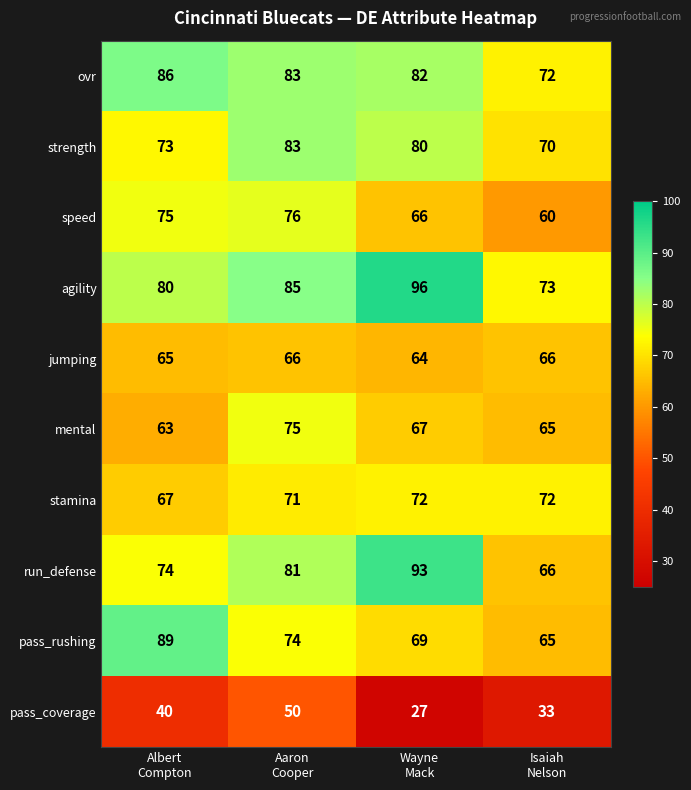

What is the difference between the maximum and minimum values in the mental series?

12